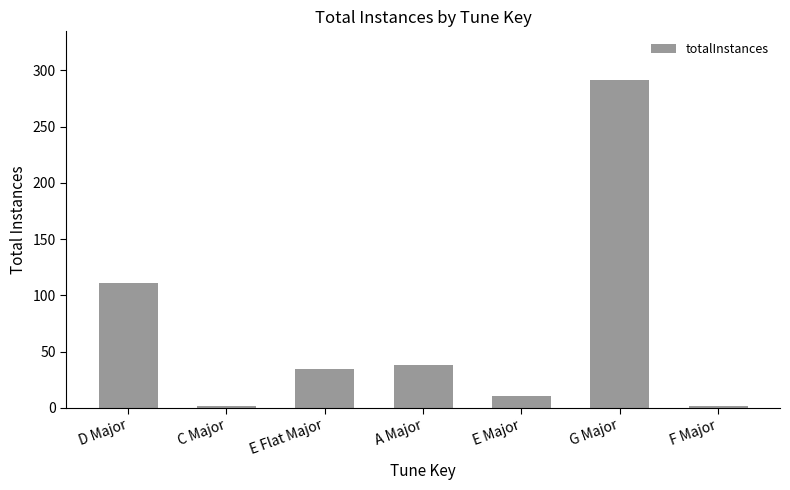

How many data points does each series have?

7